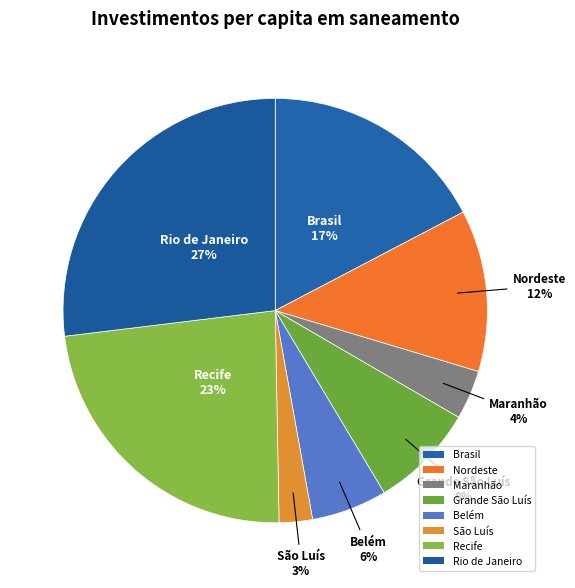

To the nearest percent, what is the combined percentage of Grande São Luís and Rio de Janeiro?

35%